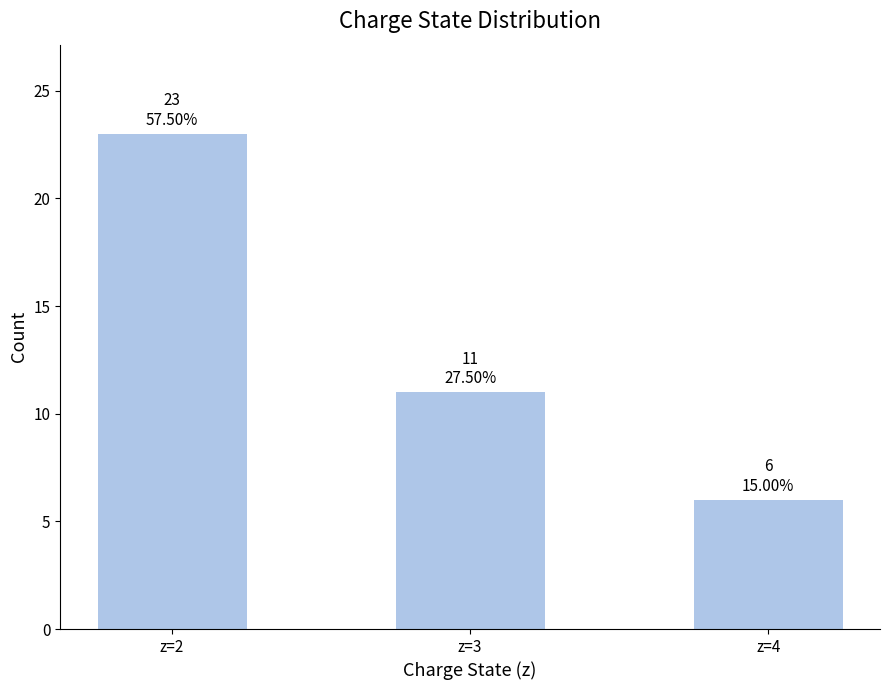

What is the difference between the maximum and minimum values?

17